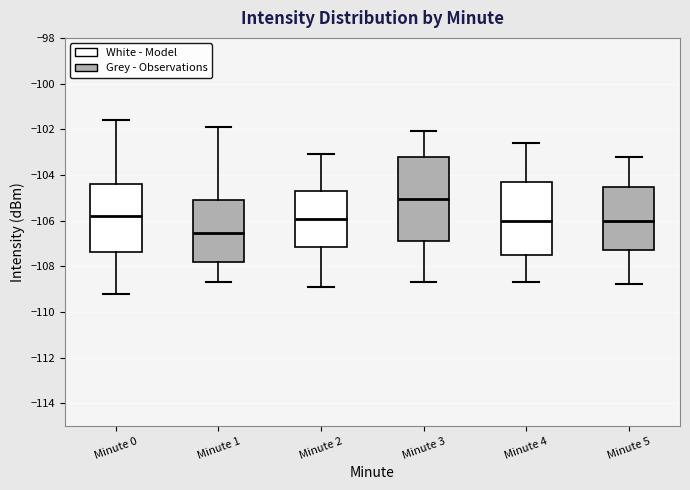

Which box's median line is the highest?

Minute 3